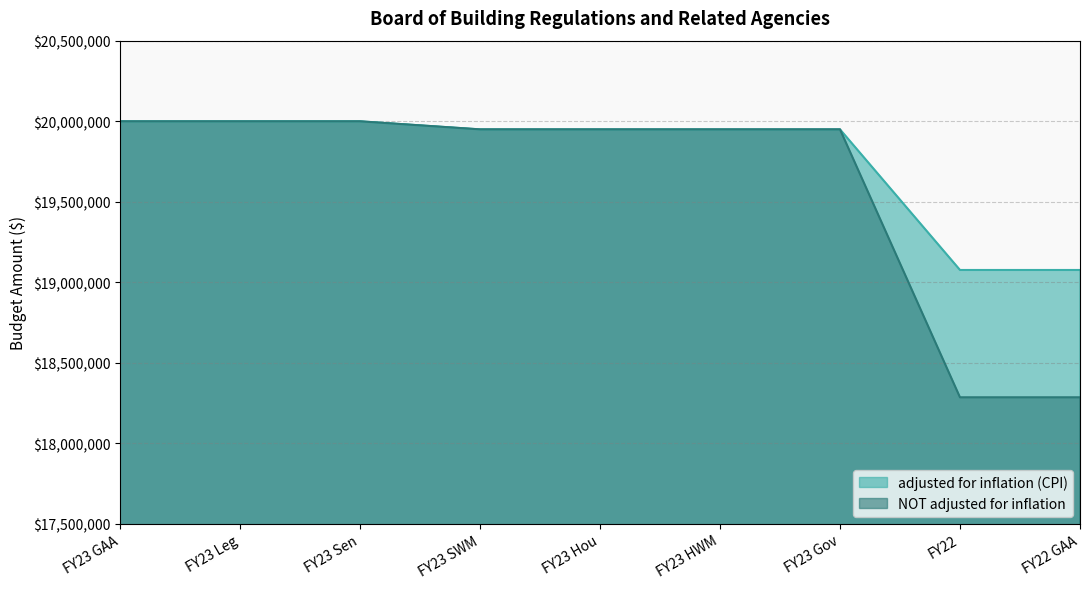

Which series has the widest spread of values?

NOT adjusted for inflation